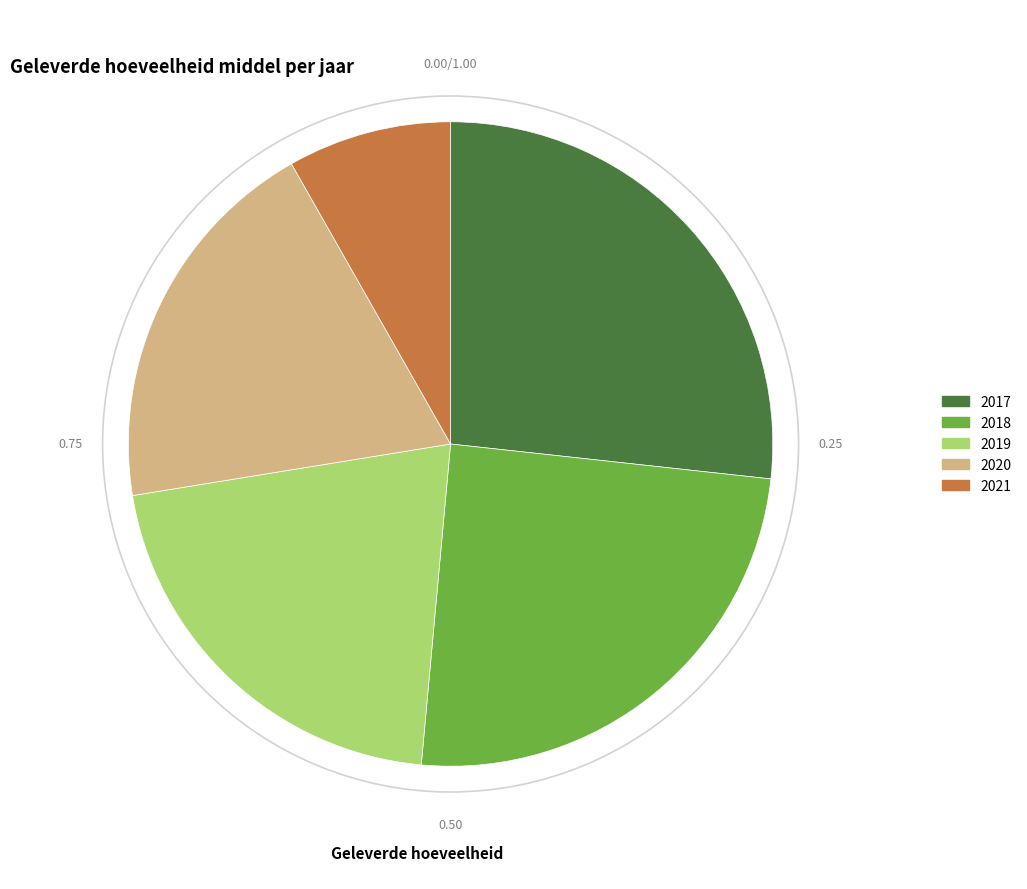

How many slices are in this pie chart?

5